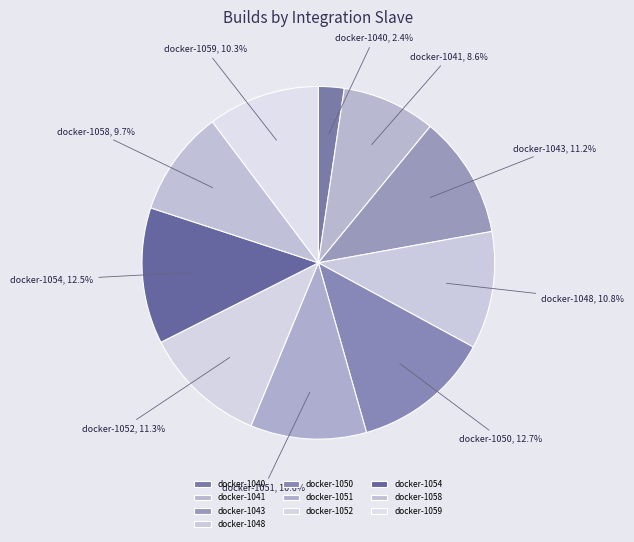

What percentage do docker-1048 and docker-1054 together represent?

23.3%